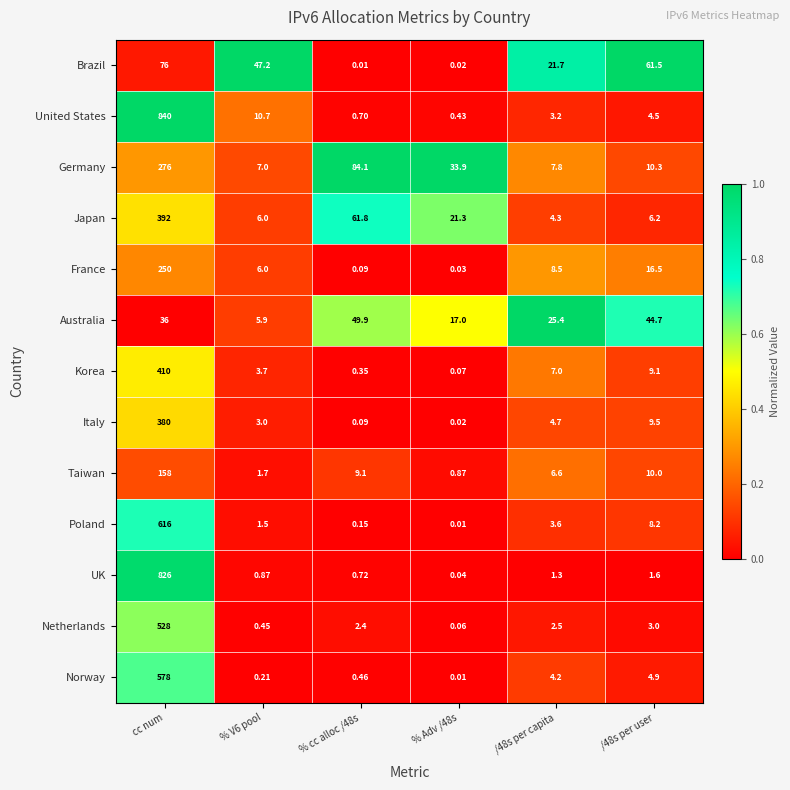

At which label does Japan first exceed 21?

cc num